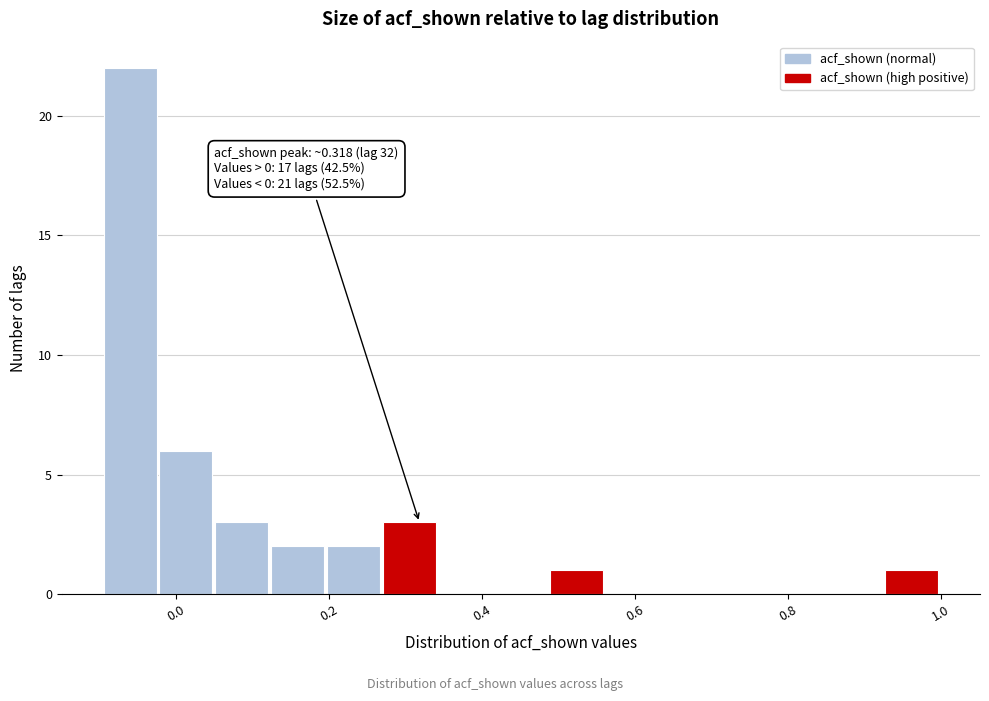

Read against the x-axis, roughly where is the centre of the tallest bar?

-0.06